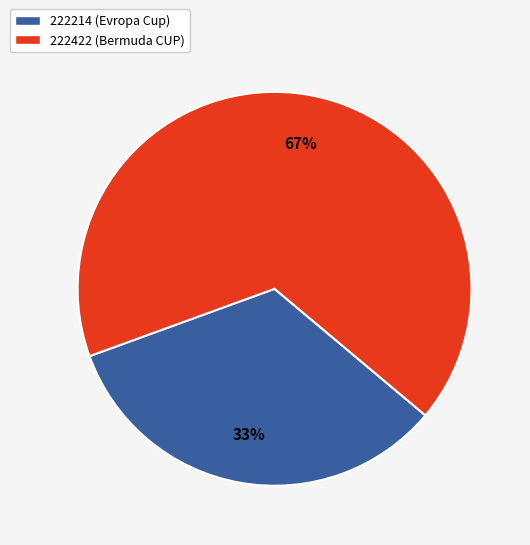

Combined, do 222214 and 222422 account for over 50%?

Yes